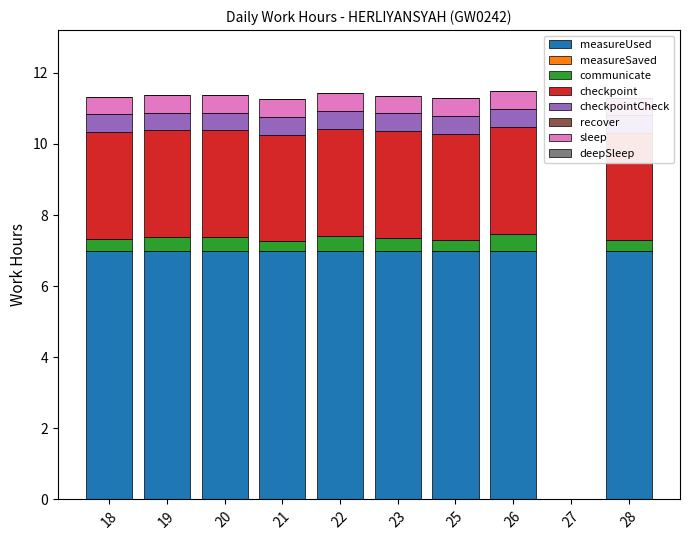

Which series has the widest spread of values?

checkpoint